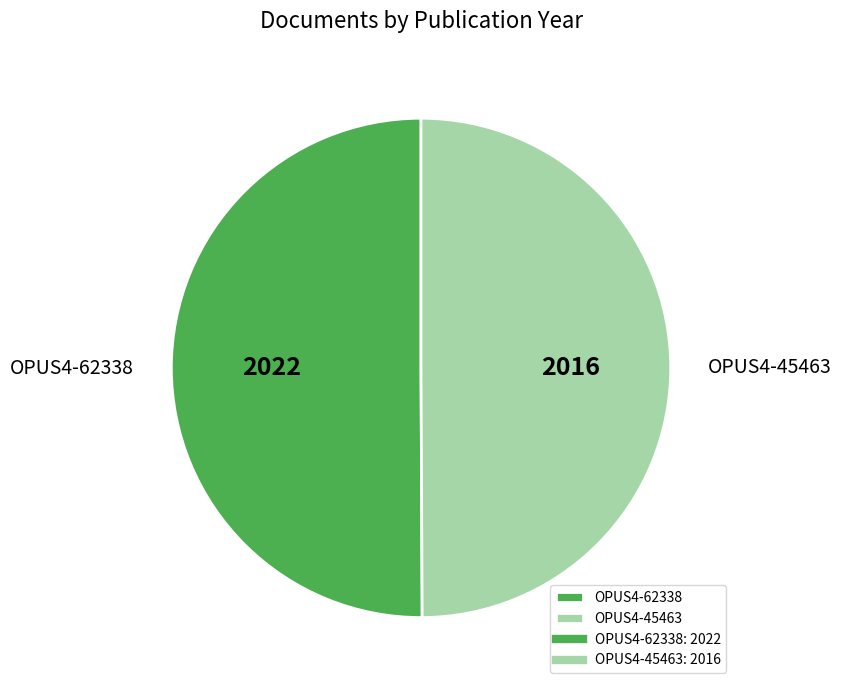

Combined, do OPUS4-62338 and OPUS4-45463 account for over 50%?

Yes